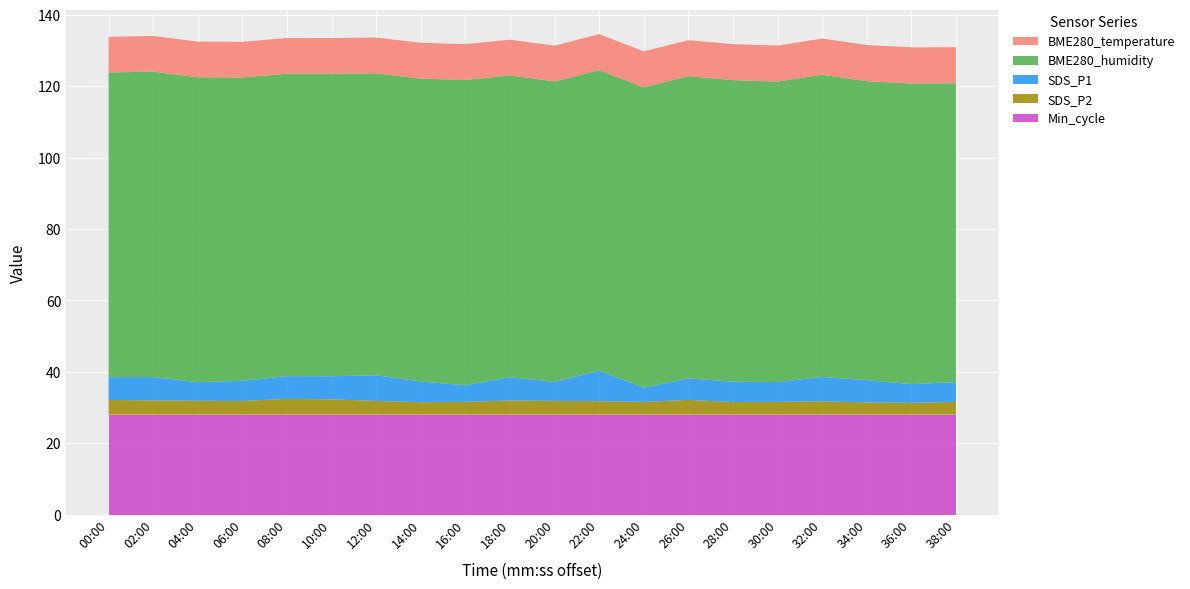

Reading left to right, transcribe all the data shown in this chart.

BME280_temperature: 00:00=10.0	02:00=10.0	04:00=10.0	06:00=10.0	08:00=10.0	10:00=10.0	12:00=10.0	14:00=10.0	16:00=10.0	18:00=10.0	20:00=10.0	22:00=10.1	24:00=10.1	26:00=10.1	28:00=10.1	30:00=10.1	32:00=10.1	34:00=10.1	36:00=10.1	38:00=10.1
BME280_humidity: 00:00=85.3	02:00=85.5	04:00=85.4	06:00=85.0	08:00=84.7	10:00=84.8	12:00=84.6	14:00=84.9	16:00=85.5	18:00=84.5	20:00=84.2	22:00=84.2	24:00=84.1	26:00=84.7	28:00=84.5	30:00=84.2	32:00=84.7	34:00=83.7	36:00=84.2	38:00=83.7
SDS_P1: 00:00=6.4	02:00=6.5	04:00=5.2	06:00=5.7	08:00=6.4	10:00=6.5	12:00=7.2	14:00=5.8	16:00=4.7	18:00=6.5	20:00=5.3	22:00=8.6	24:00=4.0	26:00=6.0	28:00=5.7	30:00=5.5	32:00=6.8	34:00=6.2	36:00=5.2	38:00=5.5
SDS_P2: 00:00=4.1	02:00=4.0	04:00=3.9	06:00=3.9	08:00=4.4	10:00=4.3	12:00=3.9	14:00=3.5	16:00=3.6	18:00=4.0	20:00=3.9	22:00=3.8	24:00=3.6	26:00=4.2	28:00=3.5	30:00=3.6	32:00=3.8	34:00=3.5	36:00=3.3	38:00=3.6
Min_cycle: 00:00=28.0	02:00=28.0	04:00=28.0	06:00=28.0	08:00=28.0	10:00=28.0	12:00=28.0	14:00=28.0	16:00=28.0	18:00=28.0	20:00=28.0	22:00=28.0	24:00=28.0	26:00=28.0	28:00=28.0	30:00=28.0	32:00=28.0	34:00=28.0	36:00=28.0	38:00=28.0